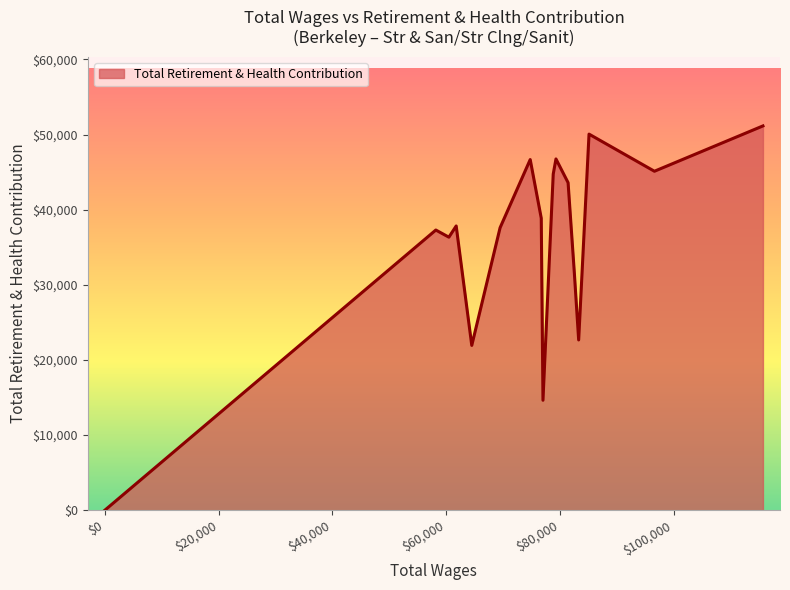

What is the difference between the maximum and minimum values?

51144